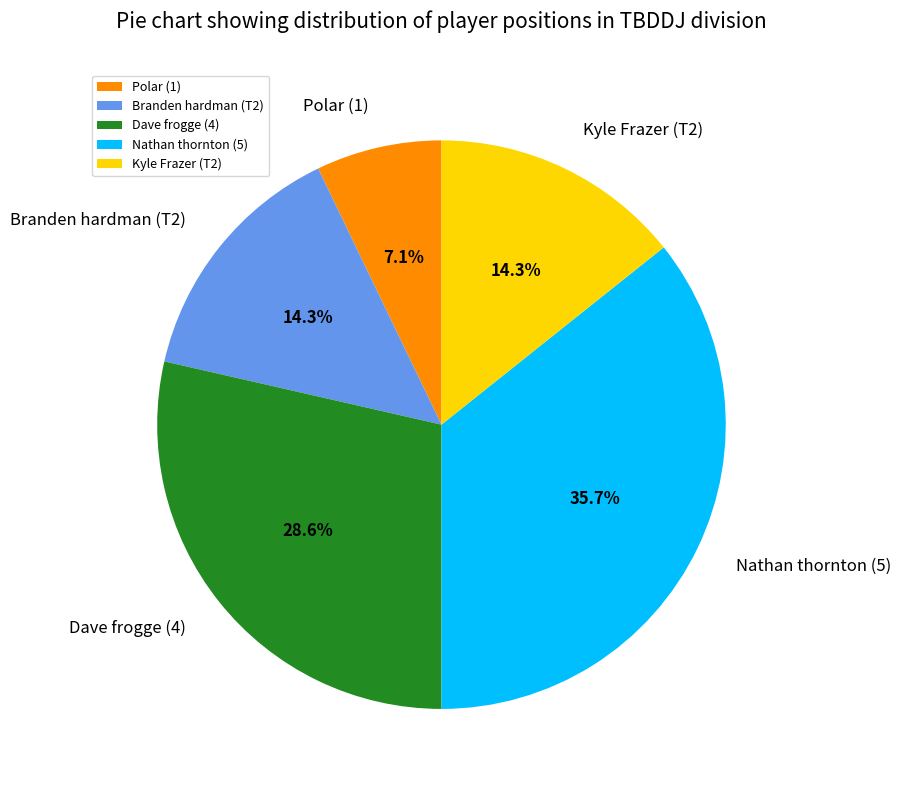

What is the largest slice in the pie chart?

Nathan thornton (5)